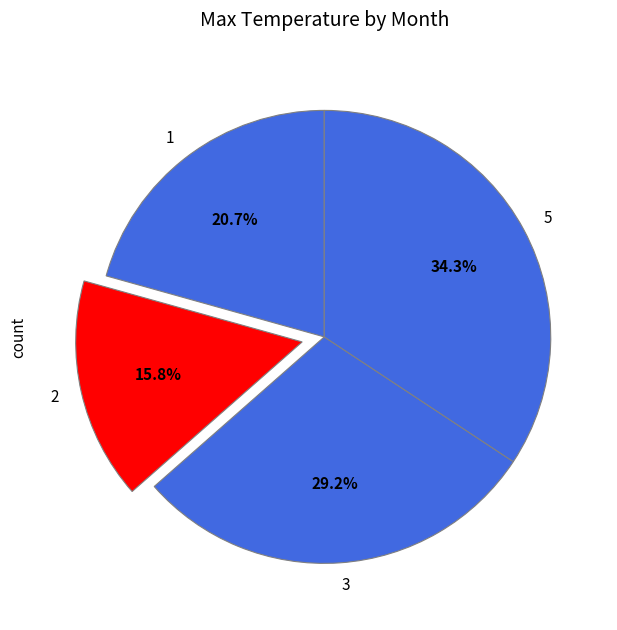

What percentage is NOT represented by 2?

84.2%